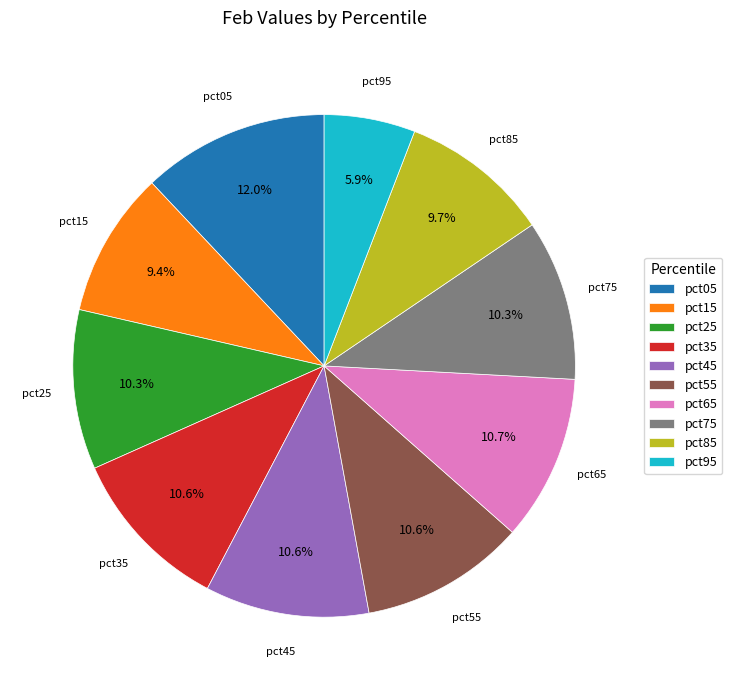

How much of the chart is everything except pct35?

89.4%